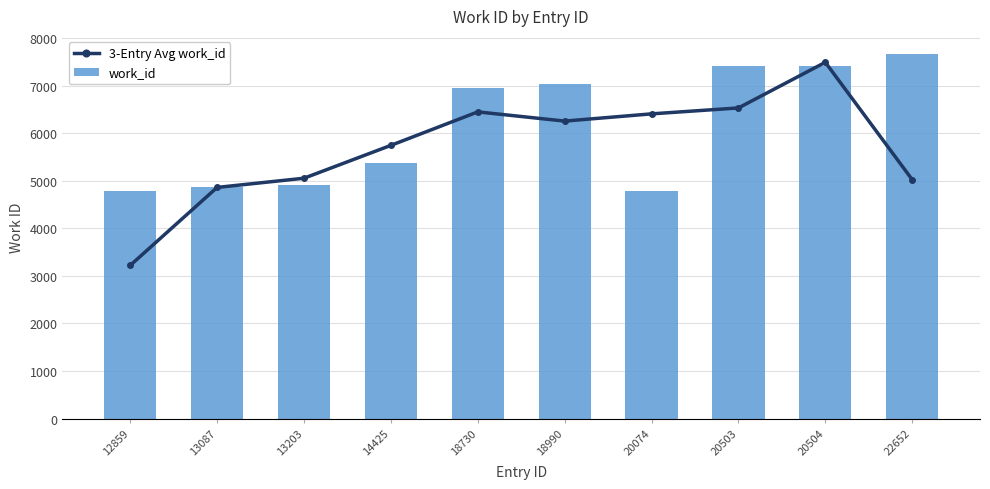

The value of work_id at 18990 is 9702.2. True or false?

False